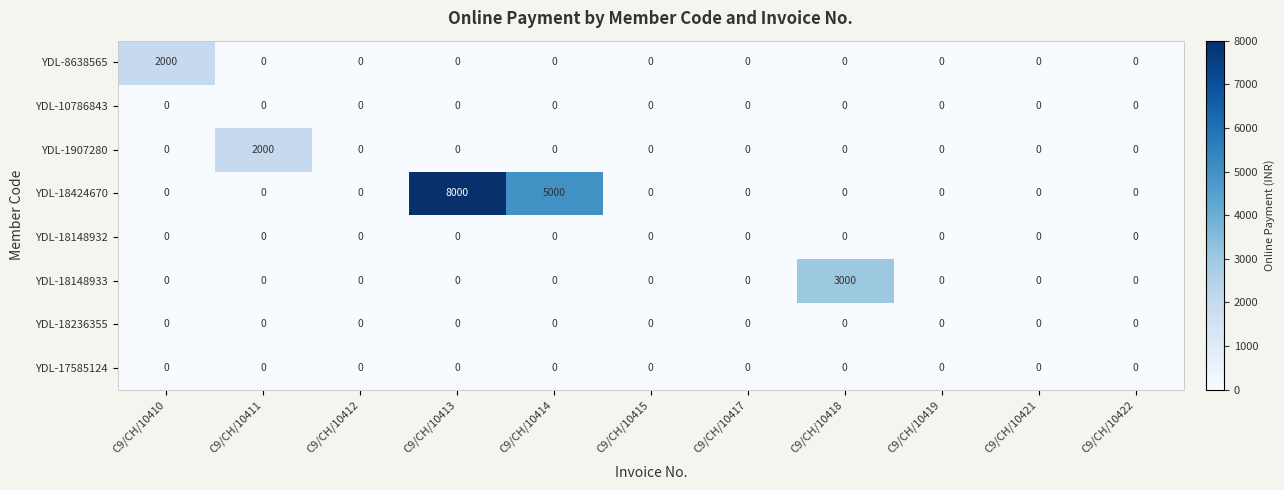

Between C9/CH/10413 and C9/CH/10422, which series saw the biggest shift?

YDL-18424670